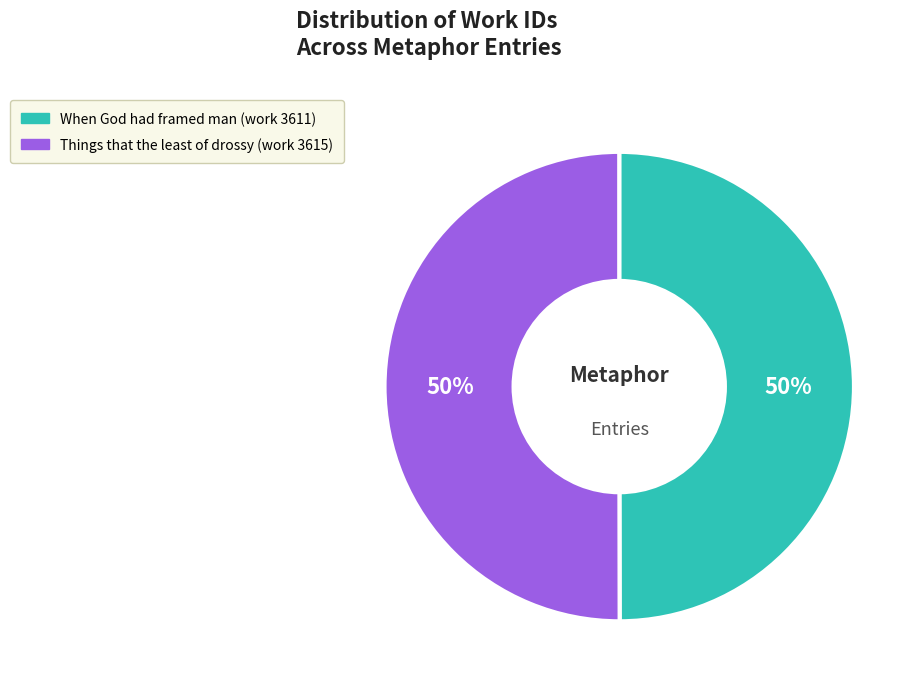

To the nearest percent, what portion does Things that the least of drossy (work 3615) represent?

50%